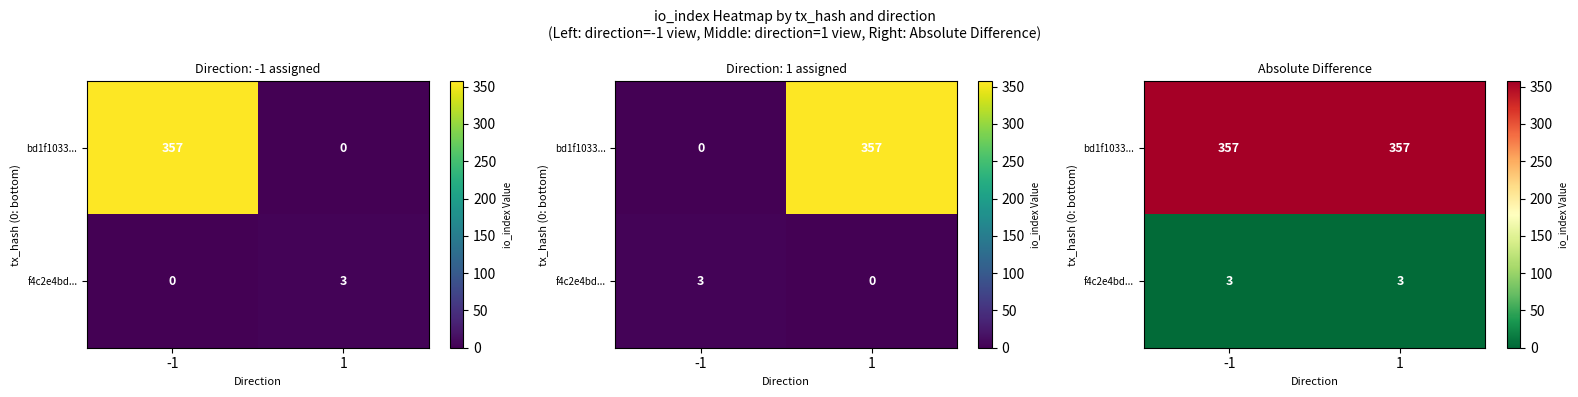

True or false: f4c2e4bd... has a value of 3 at 1.

True